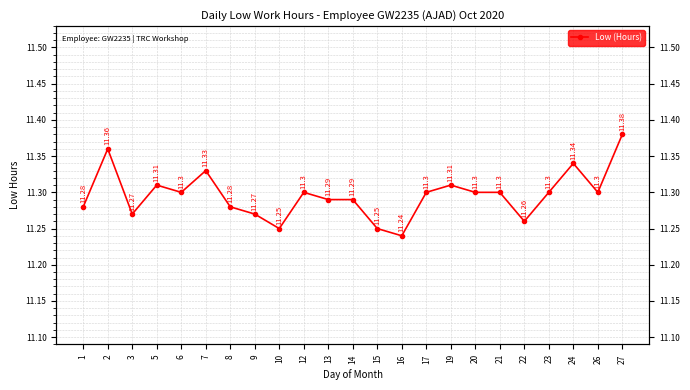

Does the chart have visible grid lines?

Yes